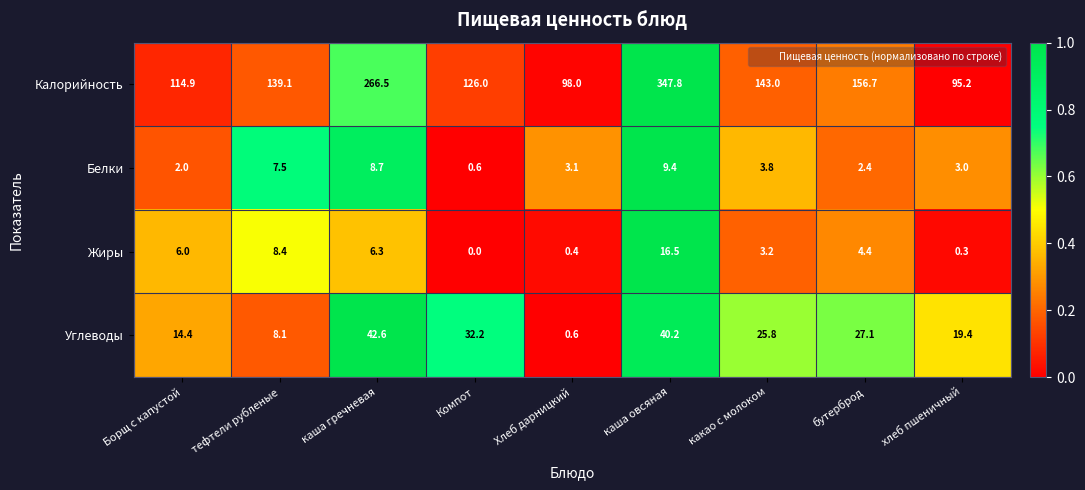

Which series changed the most between Компот and хлеб пшеничный?

Калорийность